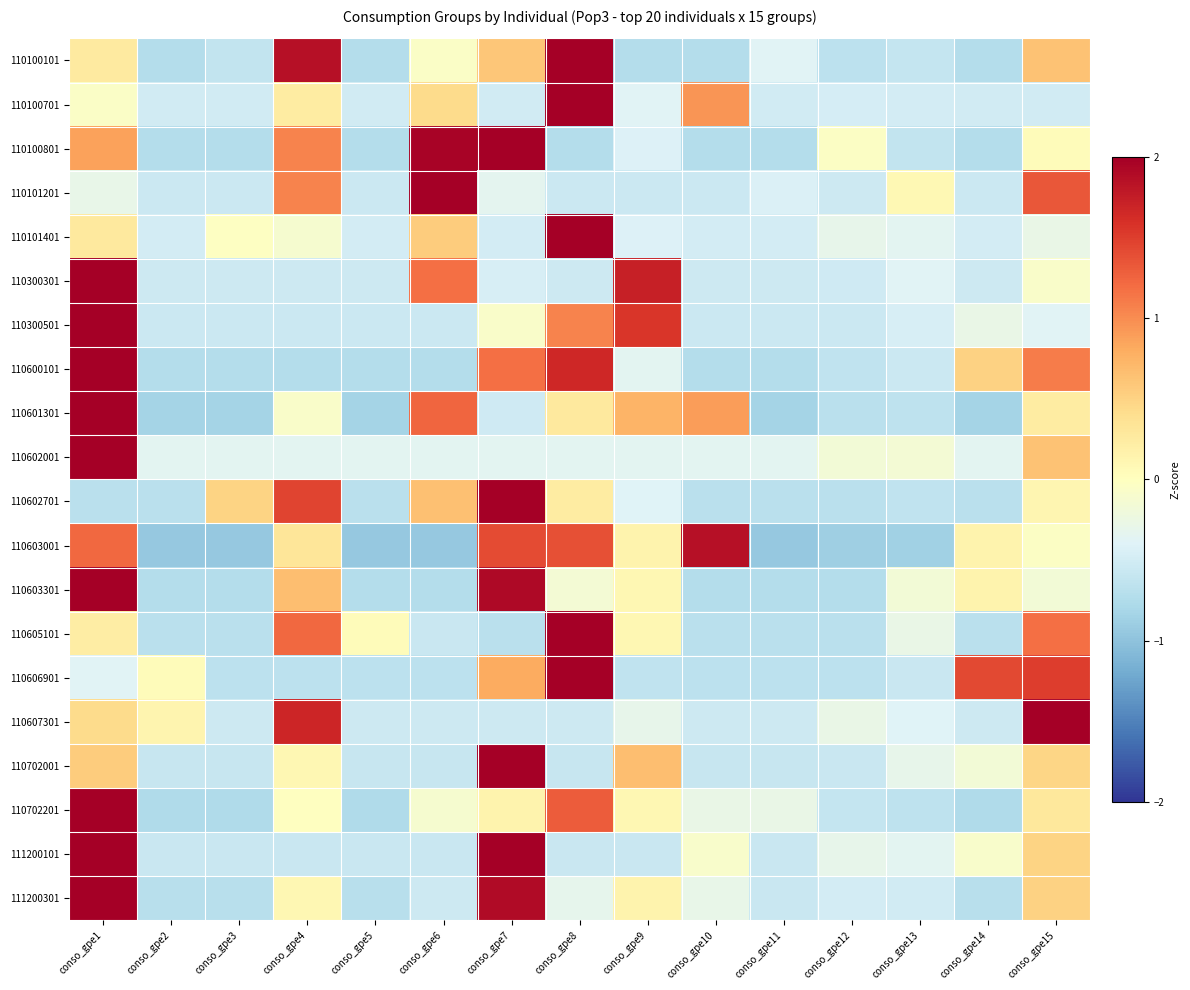

How many categories are shown in the chart?

15